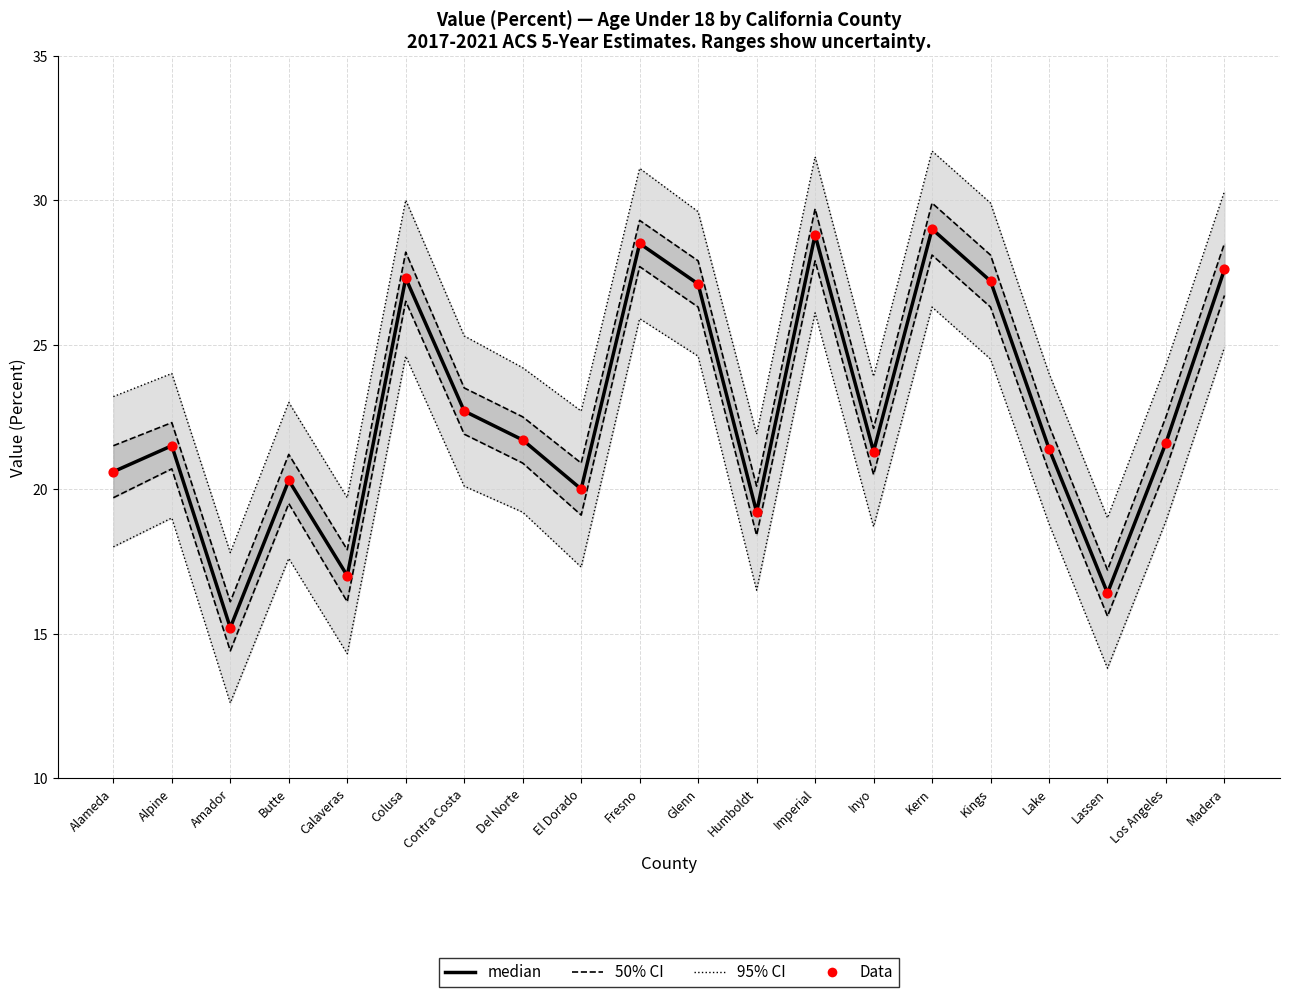

Which series has the largest Y range (max minus min)?

95% CI